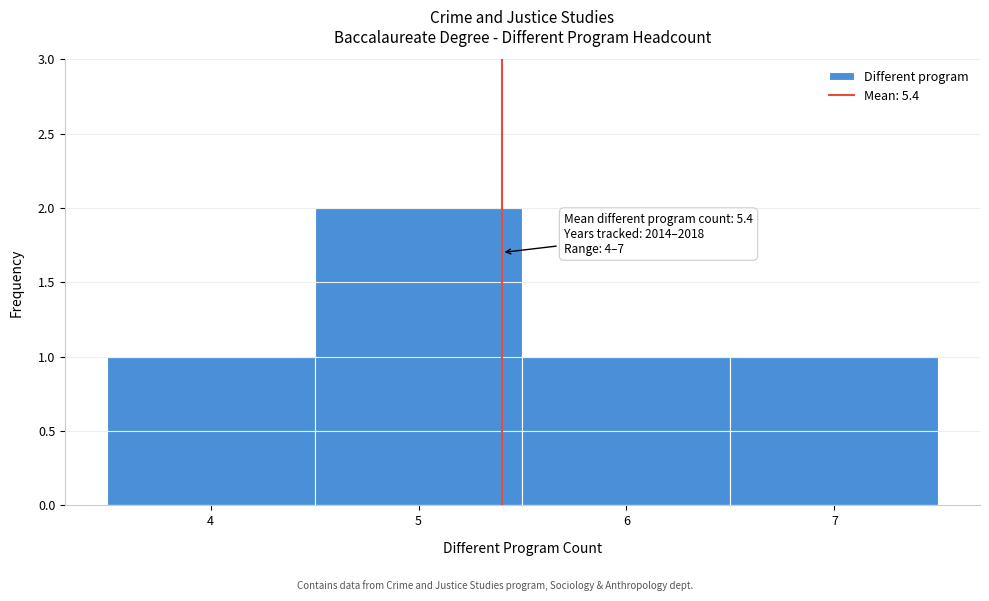

Over which range of the x-axis is the bar tallest?

4.5 to 5.5